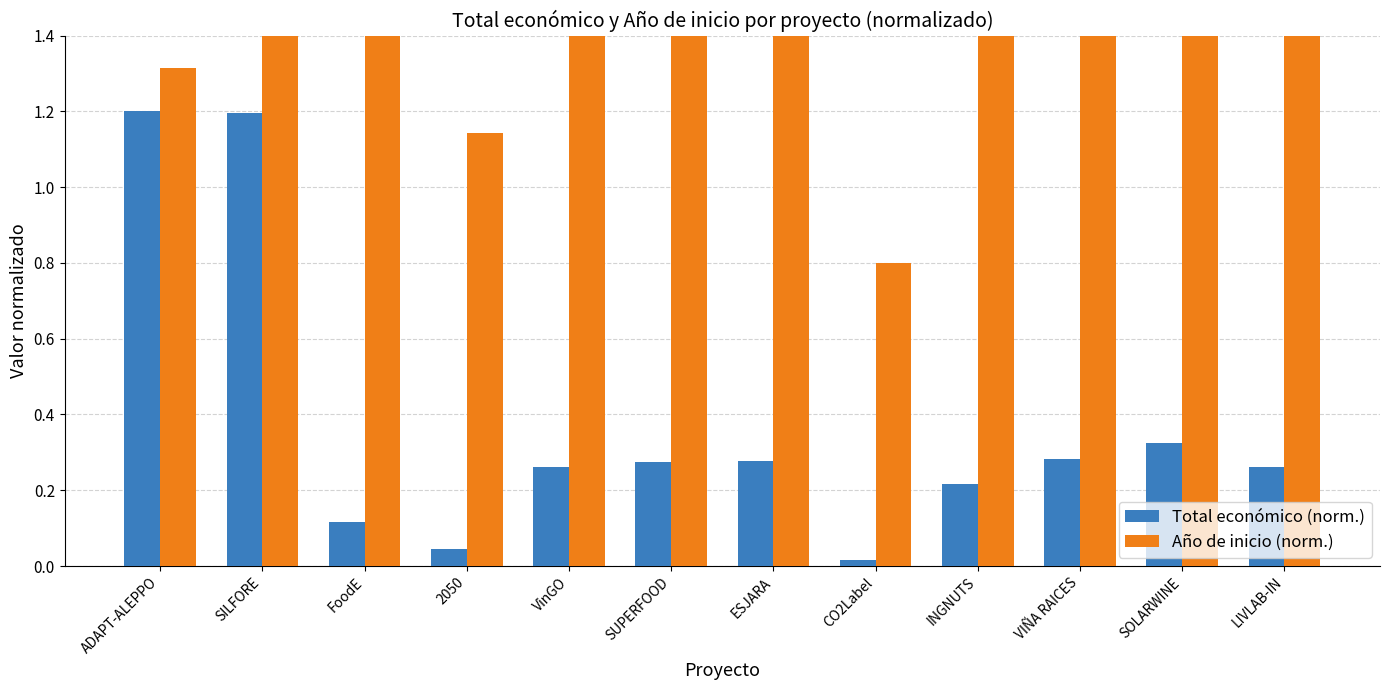

At how many categories does at least one series exceed 1?

11